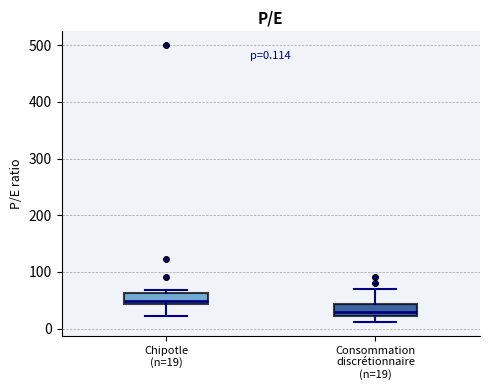

Which box's median line is the highest?

Chipotle (n=19)